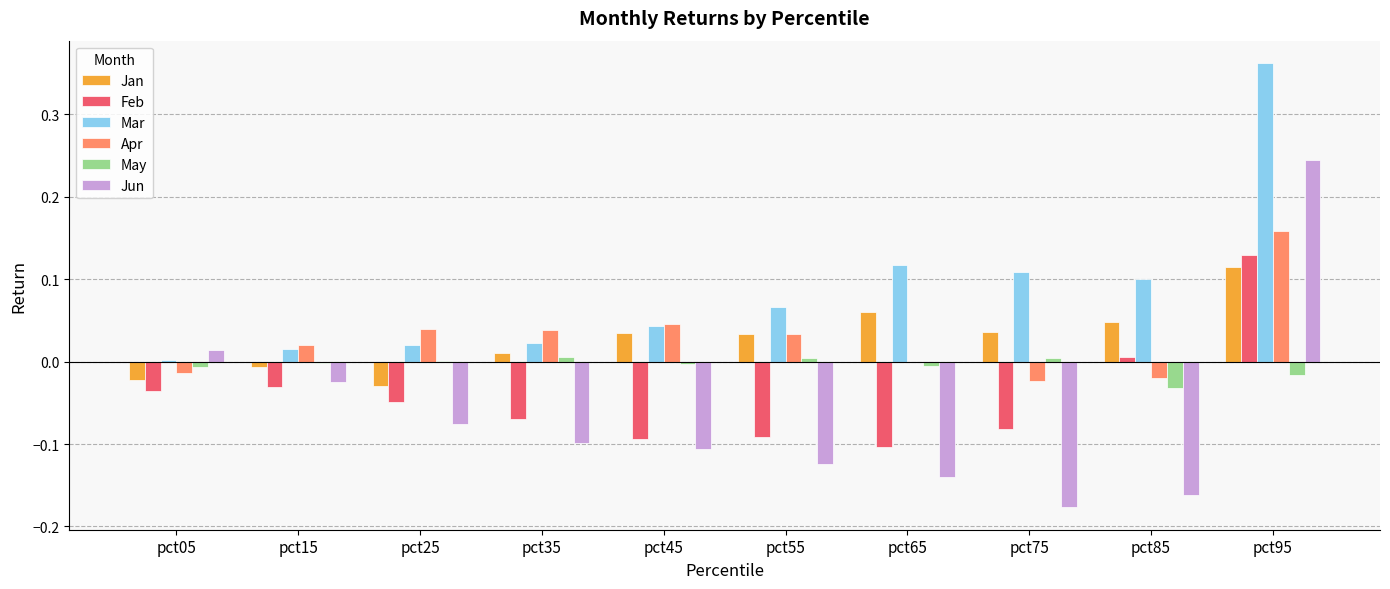

Count the number of categories in the chart.

10